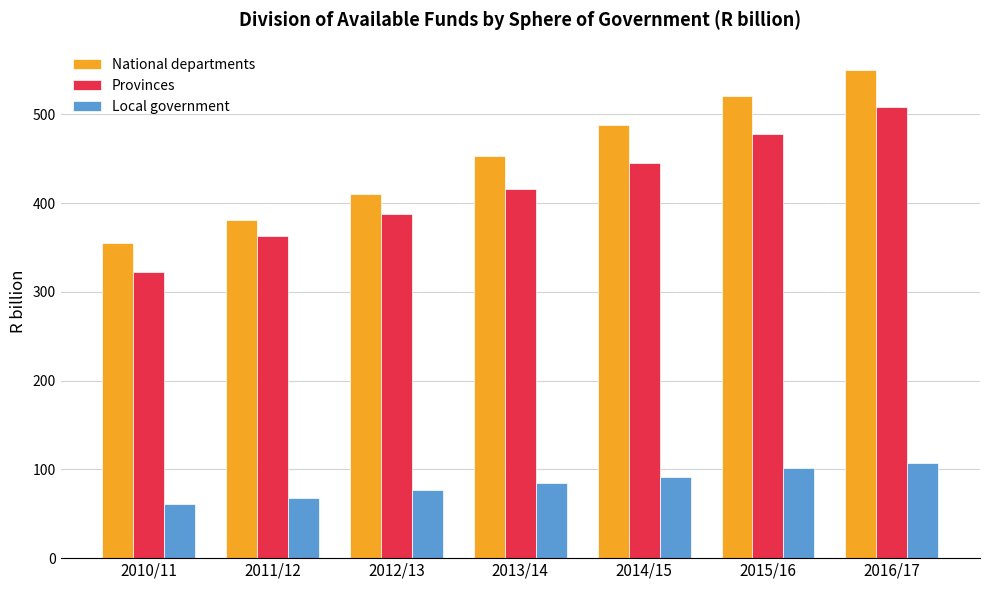

Reading left to right, transcribe all the data shown in this chart.

National departments: 355.2	381.3	410.2	452.5	487.9	520.4	550.1
Provinces: 322.8	362.5	388.2	415.8	444.7	478.2	507.8
Local government: 60.9	68.3	76.4	84.8	91.9	101.4	106.7